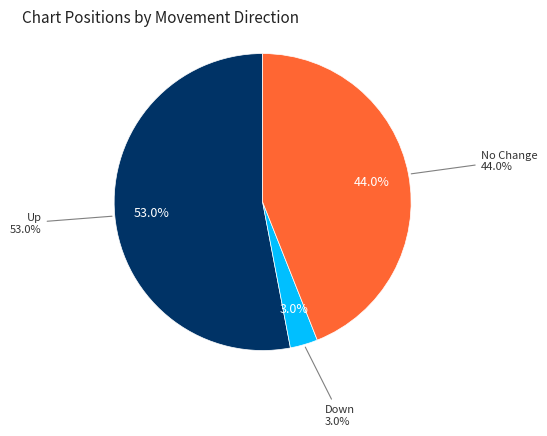

Do down and - together represent more than half of the pie?

No